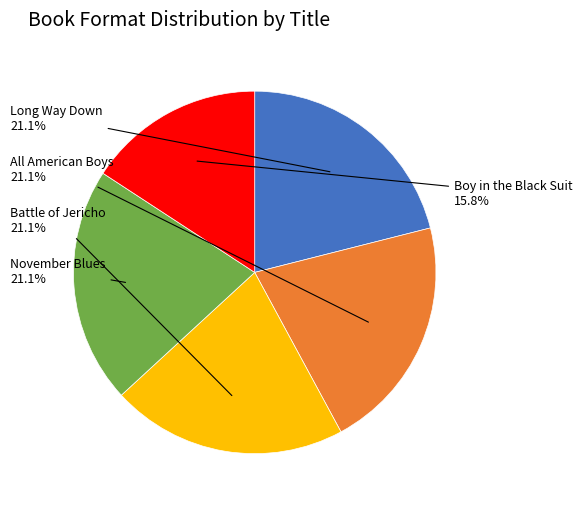

Which category has the smallest portion of the pie?

Boy in the Black Suit